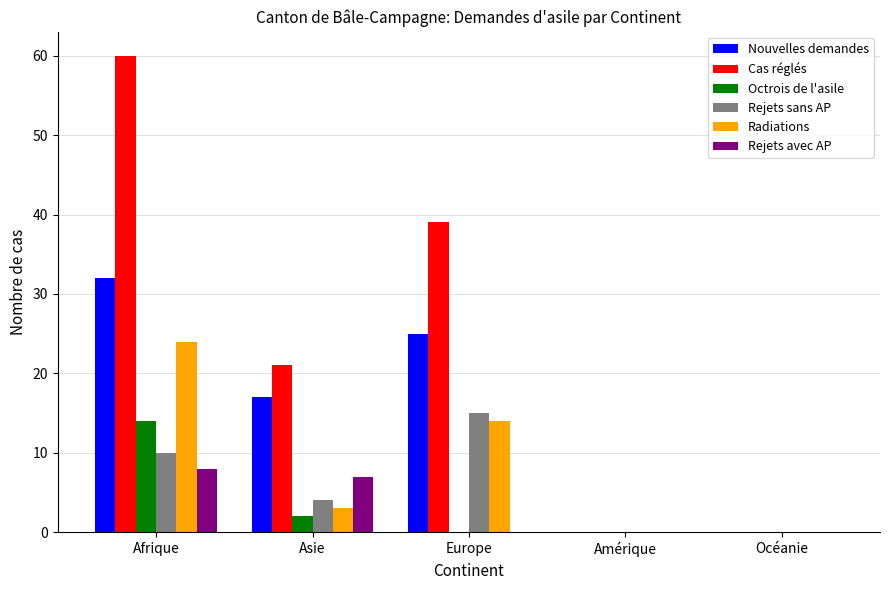

Which series changed the most between Europe and Océanie?

Cas réglés